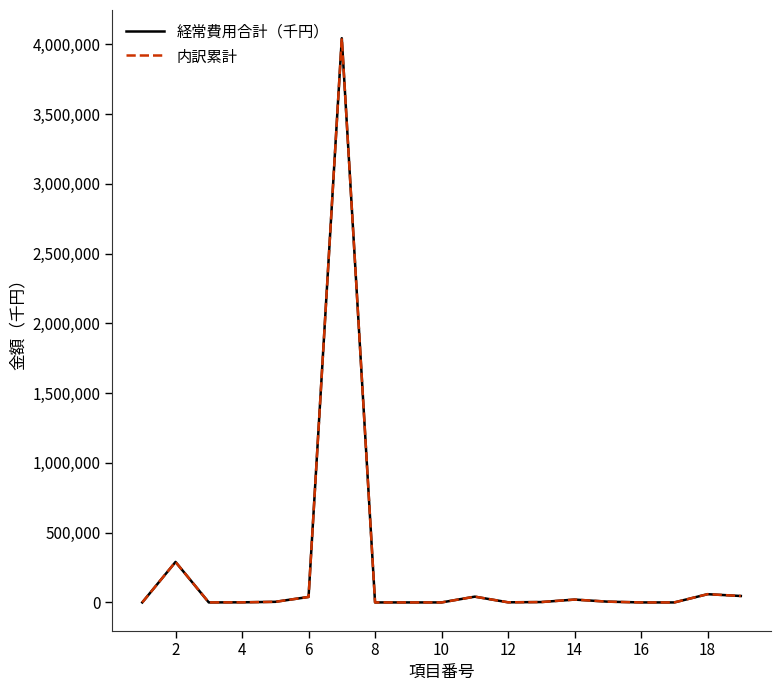

What is the greatest value displayed?

4043688